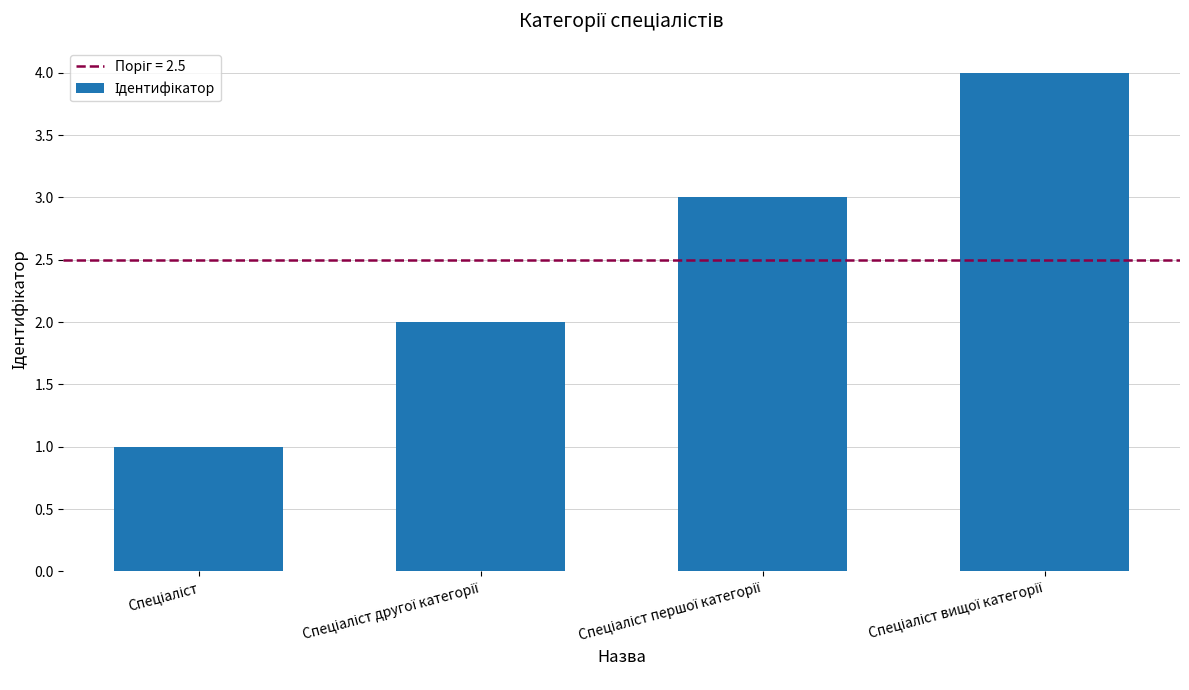

Reading right to left, extract all data points from this chart.

4	3	2	1